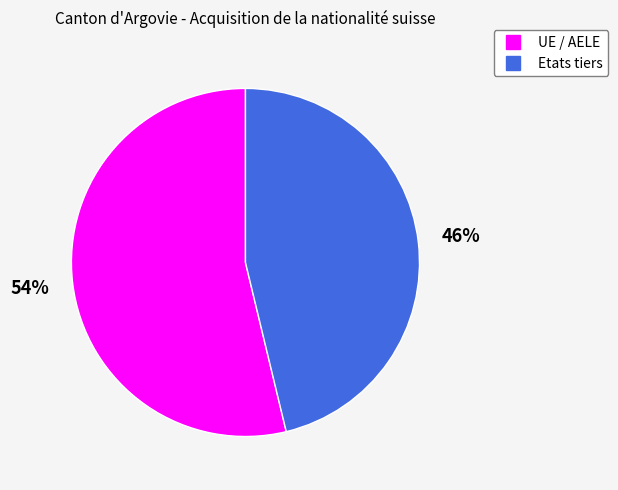

How many segments does this pie chart have?

2